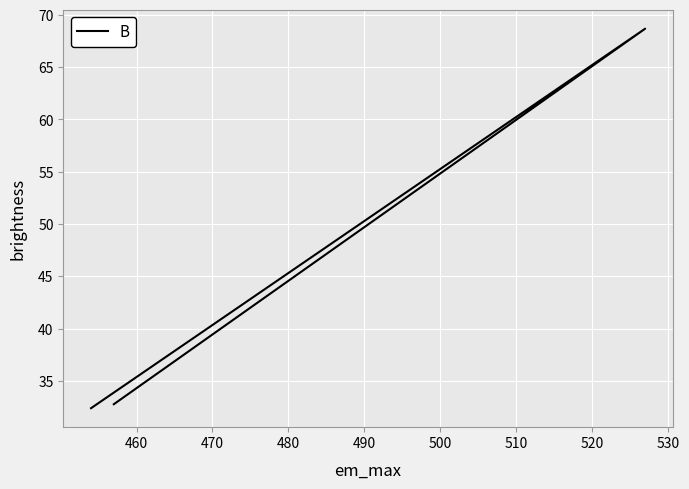

What is the difference between the maximum and minimum values?

36.3